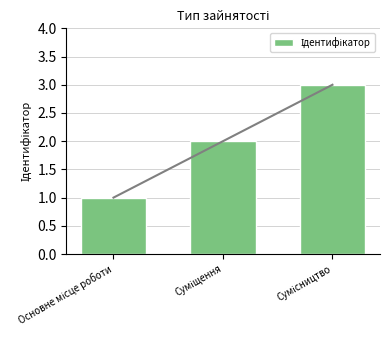

List the labels in order of value, smallest first.

Основне місце роботи, Суміщення, Сумісництво